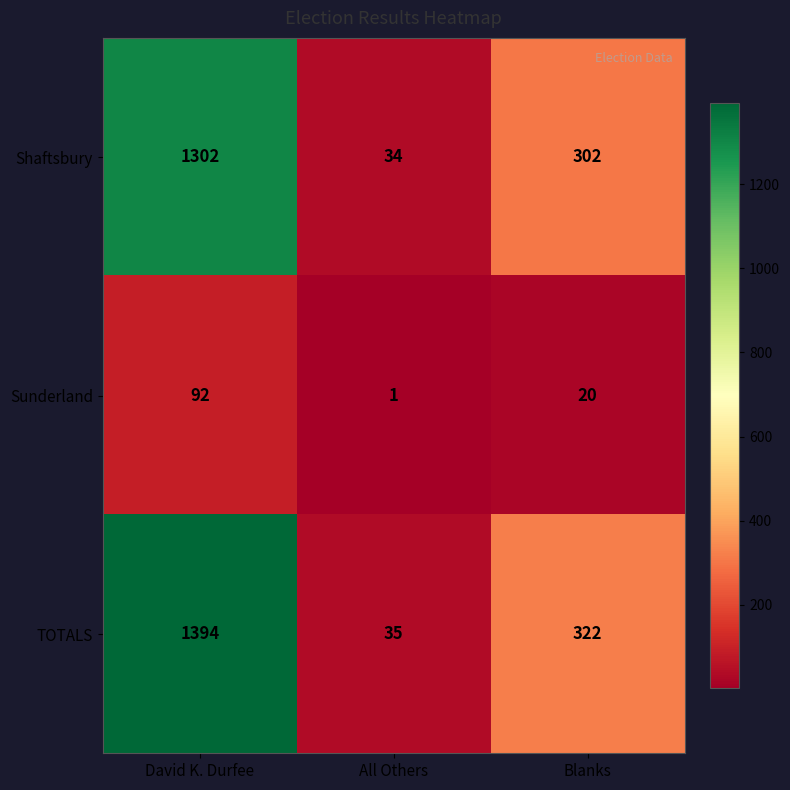

The value of Sunderland at Blanks is 20. True or false?

True